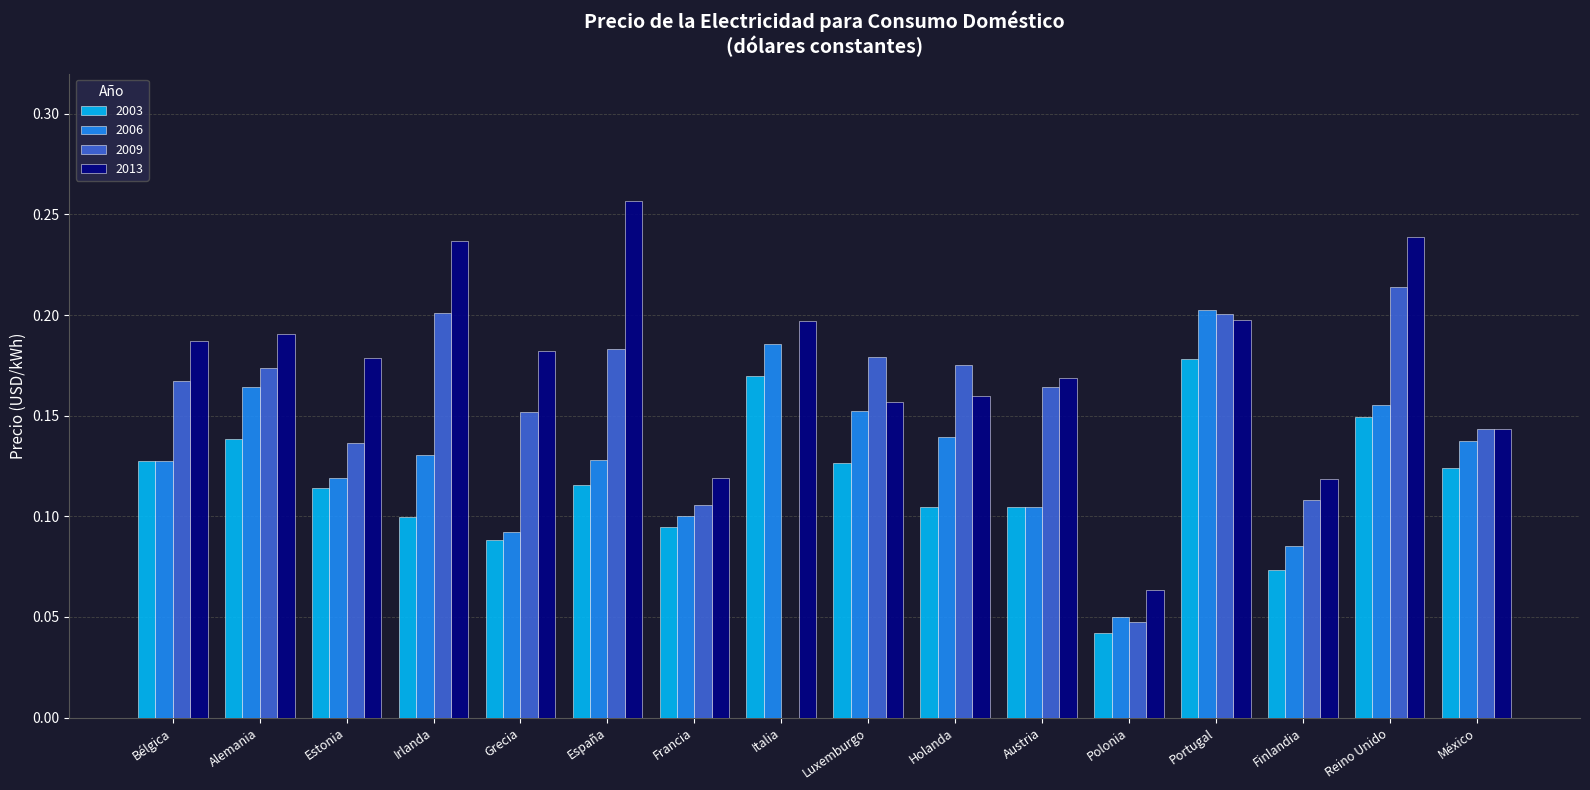

The value of 2009 at Polonia is 0.0. True or false?

True